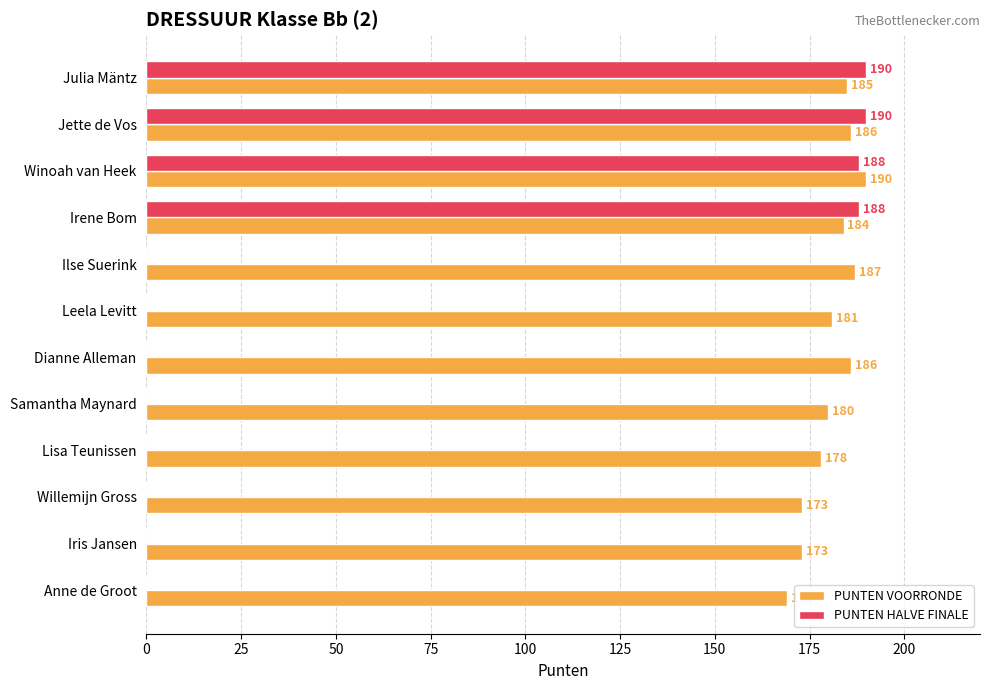

What is the sum of all PUNTEN VOORRONDE values?

2172